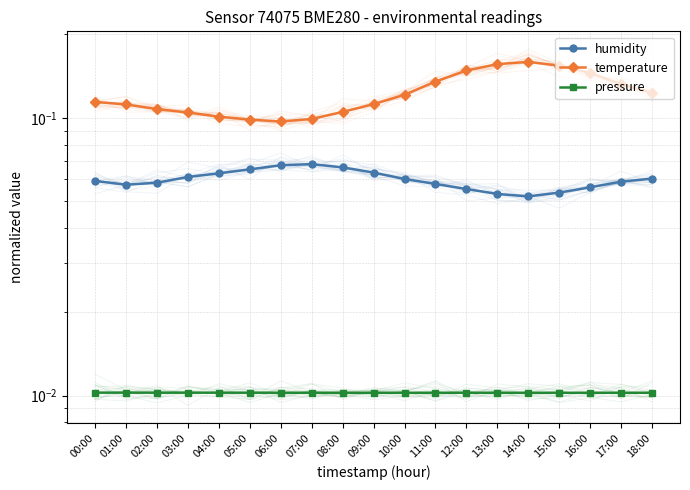

What is the label of the 11th point from the right?

08:00